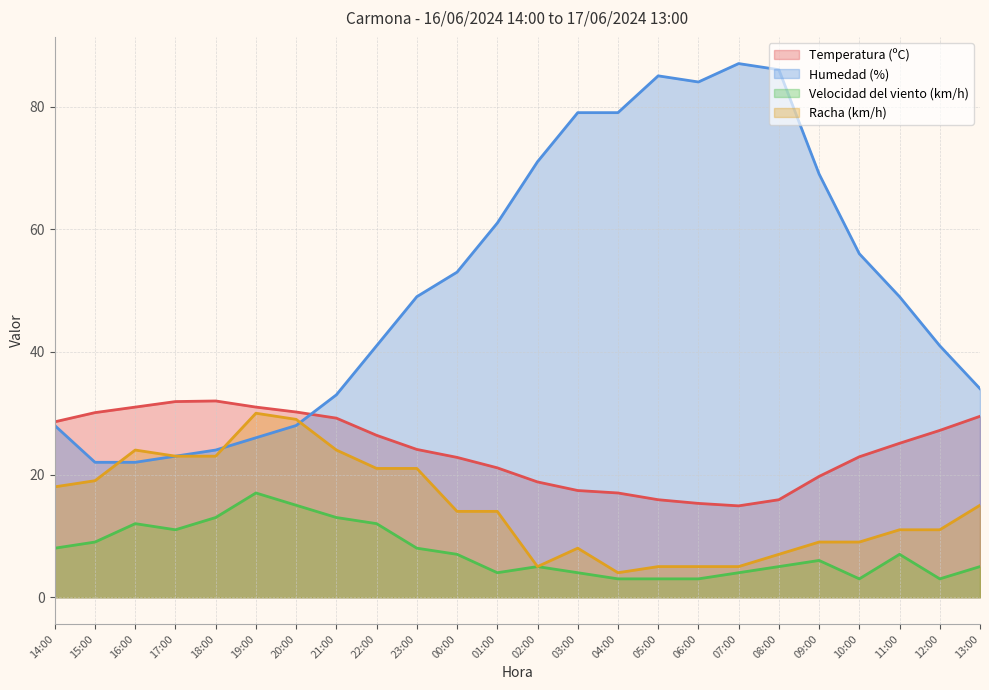

What is the minimum value for Velocidad del viento (km/h)?

3.0